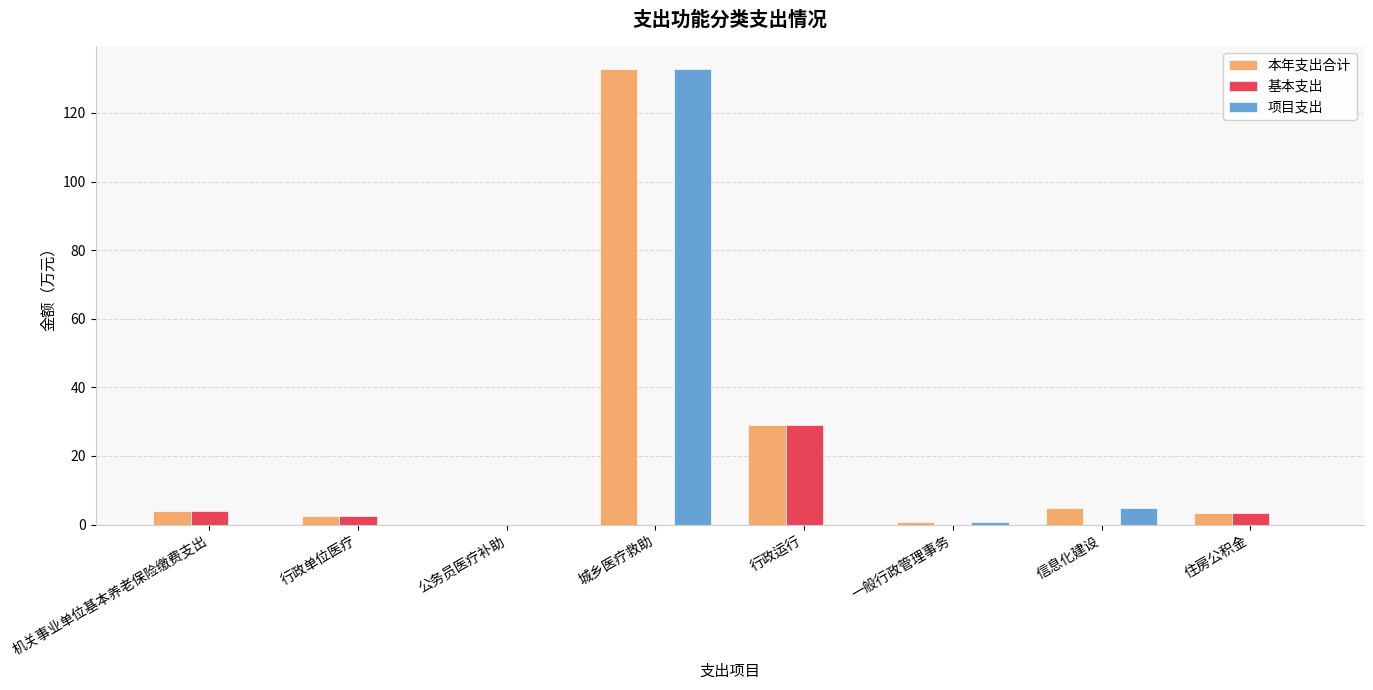

Reading left to right, list all the values displayed in this chart.

本年支出合计: 机关事业单位基本养老保险缴费支出=4.0	行政单位医疗=2.5	公务员医疗补助=0.0	城乡医疗救助=132.8	行政运行=29.2	一般行政管理事务=0.7	信息化建设=5.0	住房公积金=3.3
基本支出: 机关事业单位基本养老保险缴费支出=4.0	行政单位医疗=2.5	公务员医疗补助=0.0	城乡医疗救助=0.0	行政运行=29.2	一般行政管理事务=0.0	信息化建设=0.0	住房公积金=3.3
项目支出: 机关事业单位基本养老保险缴费支出=0.0	行政单位医疗=0.0	公务员医疗补助=0.0	城乡医疗救助=132.8	行政运行=0.0	一般行政管理事务=0.7	信息化建设=5.0	住房公积金=0.0